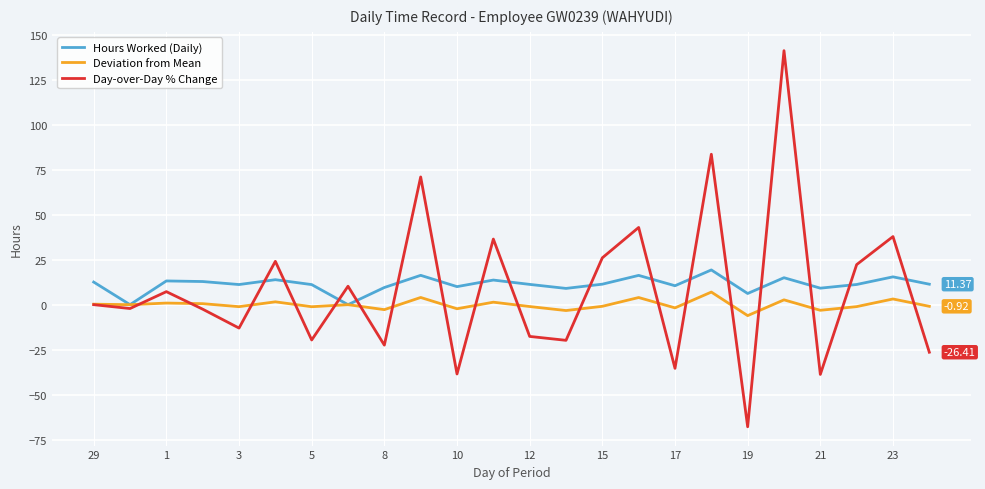

What is the greatest value displayed?

141.1